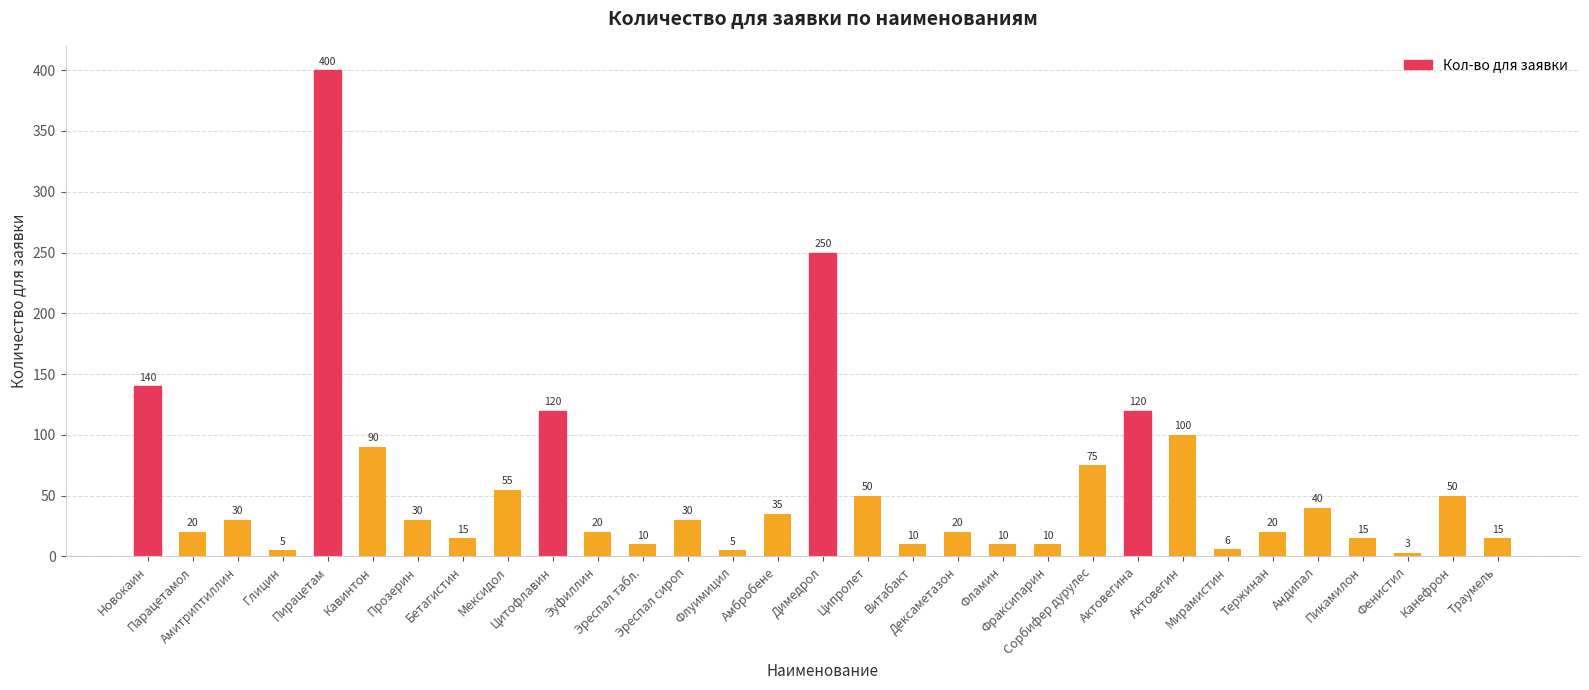

What is the sum of all values?

1799